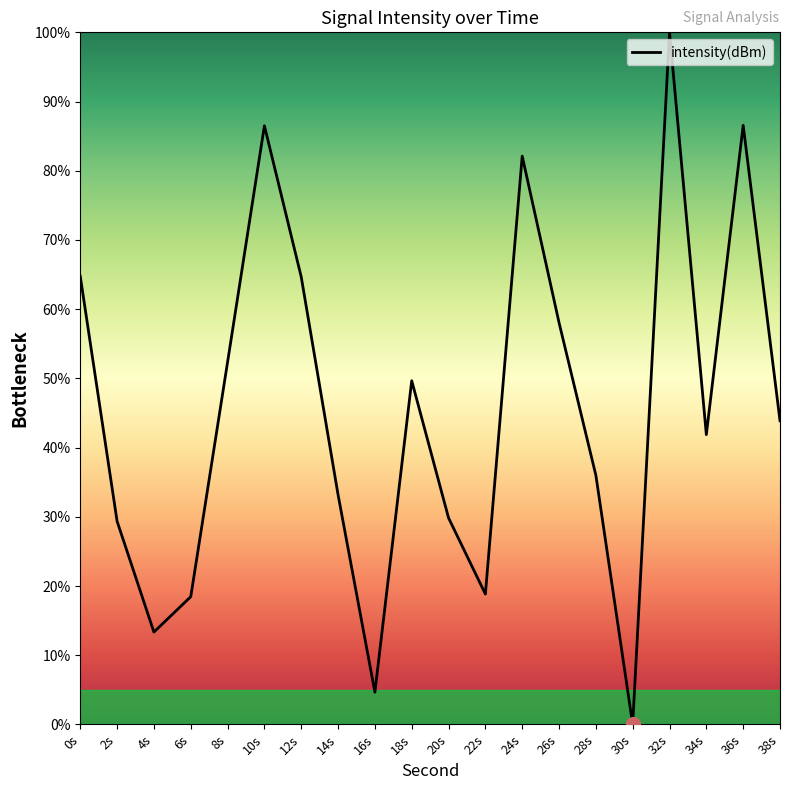

What is the change in value from 8s to 22s?

-33.5